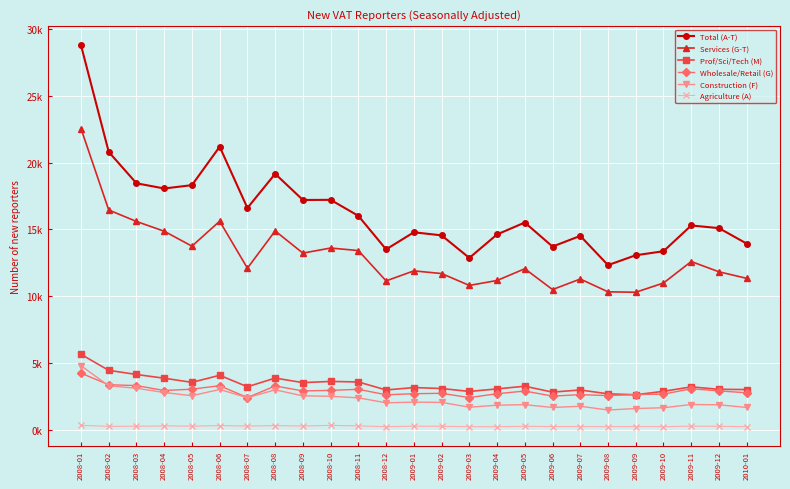

What are all the series names shown in the legend?

Total (A-T), Services (G-T), Prof/Sci/Tech (M), Wholesale/Retail (G), Construction (F), Agriculture (A)